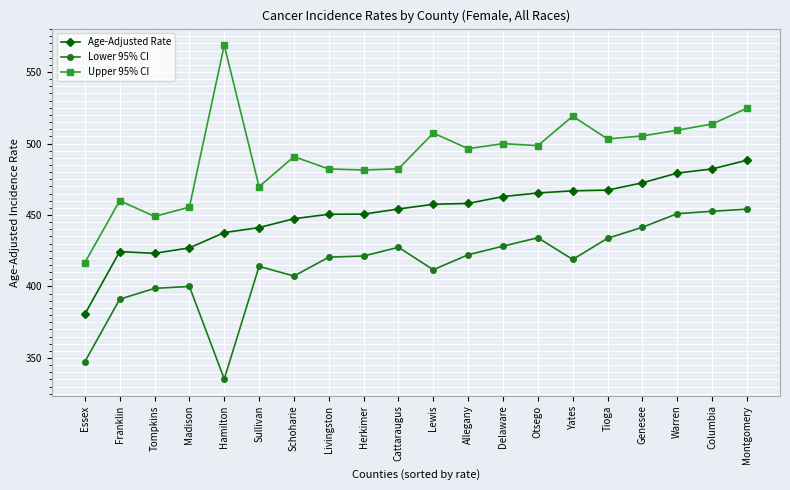

What are all the series names shown in the legend?

Age-Adjusted Rate, Lower 95% CI, Upper 95% CI